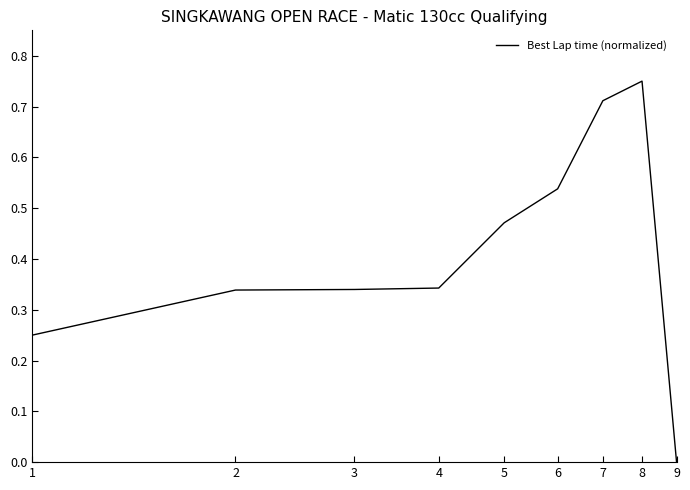

Reading right to left, what are all the values shown in this chart?

0.0	0.8	0.7	0.5	0.5	0.3	0.3	0.3	0.2